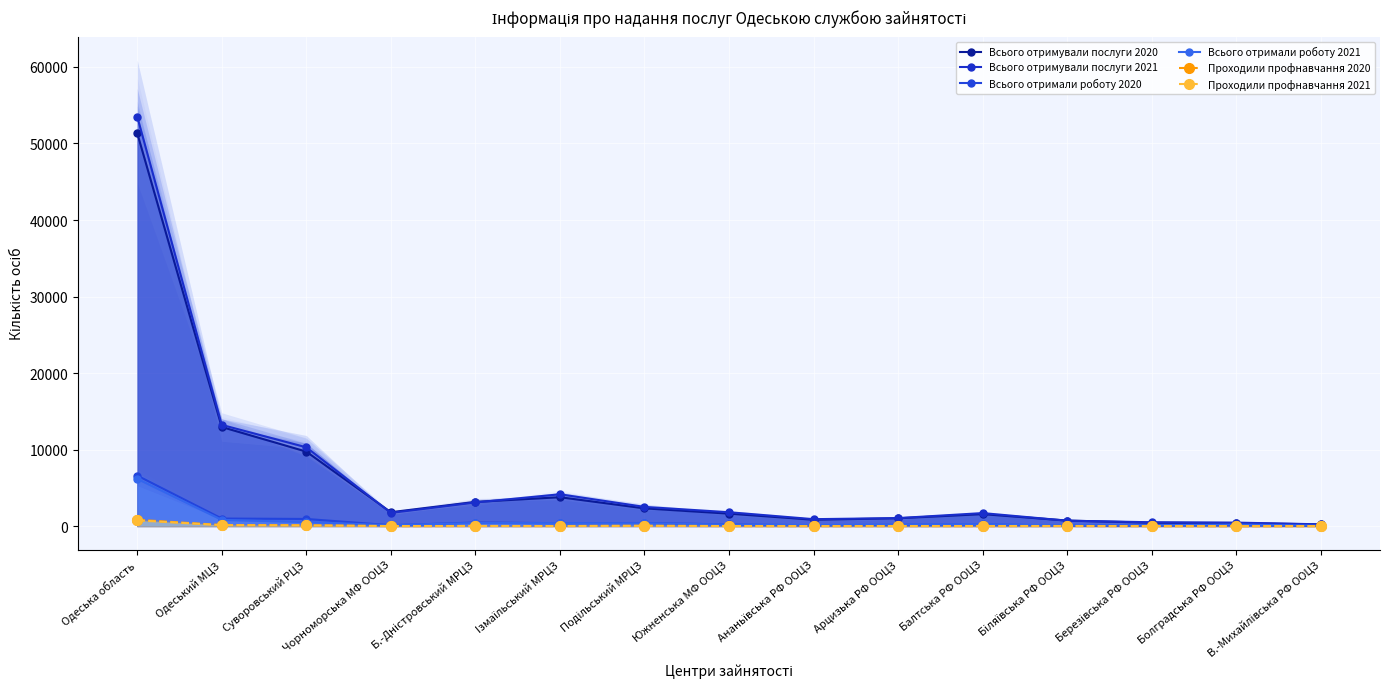

At which category does Всього отримали роботу 2021 reach its first local peak?

Б.-Днiстровський МРЦЗ